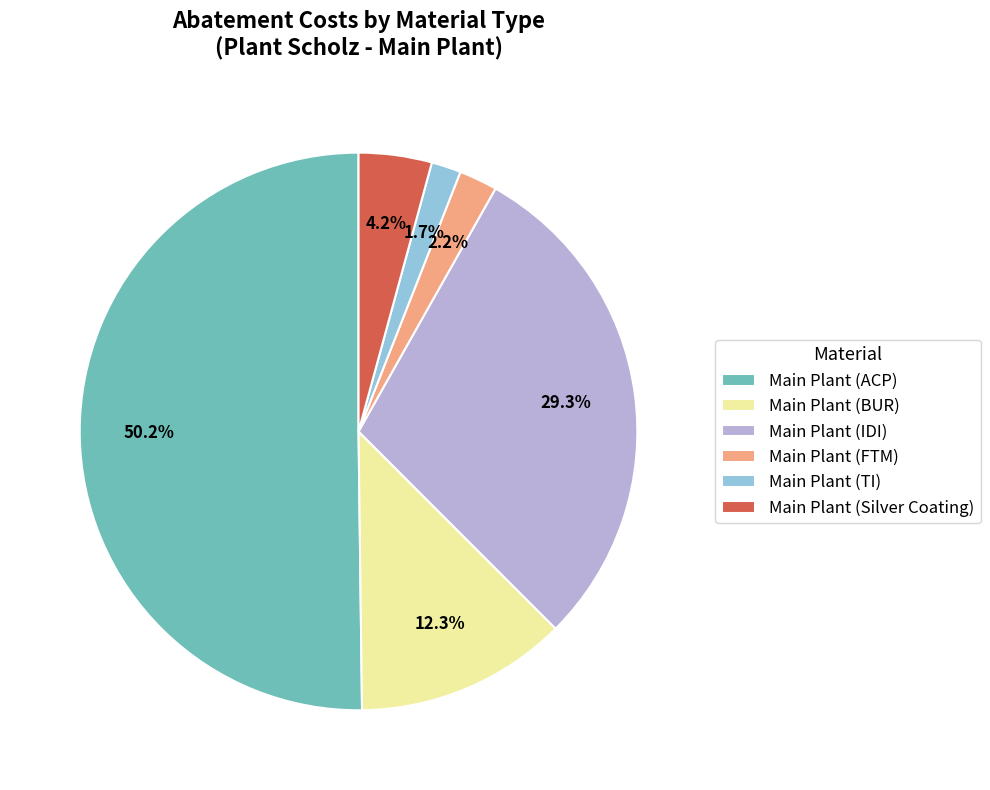

Which slice is the largest?

Main Plant (ACP)